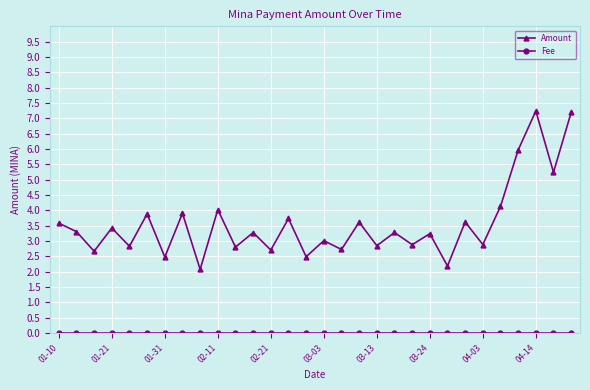

True or false: Amount has more than 1 points higher than both neighbors.

True